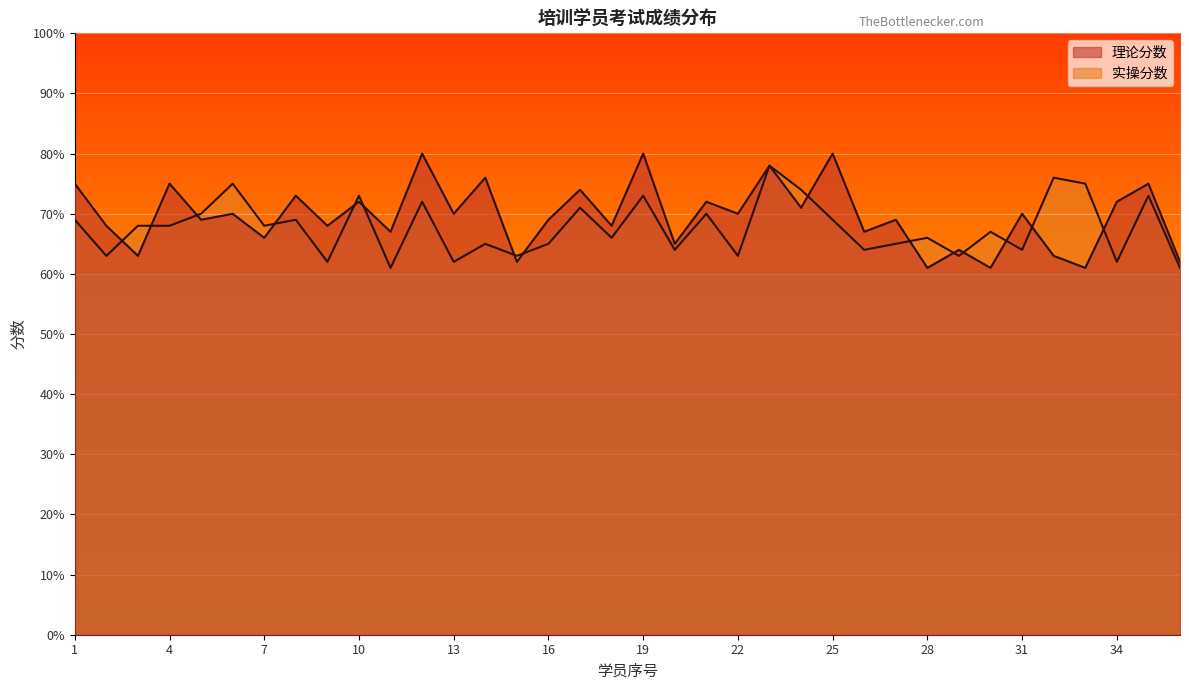

At which label does 理论分数 reach its minimum?

28